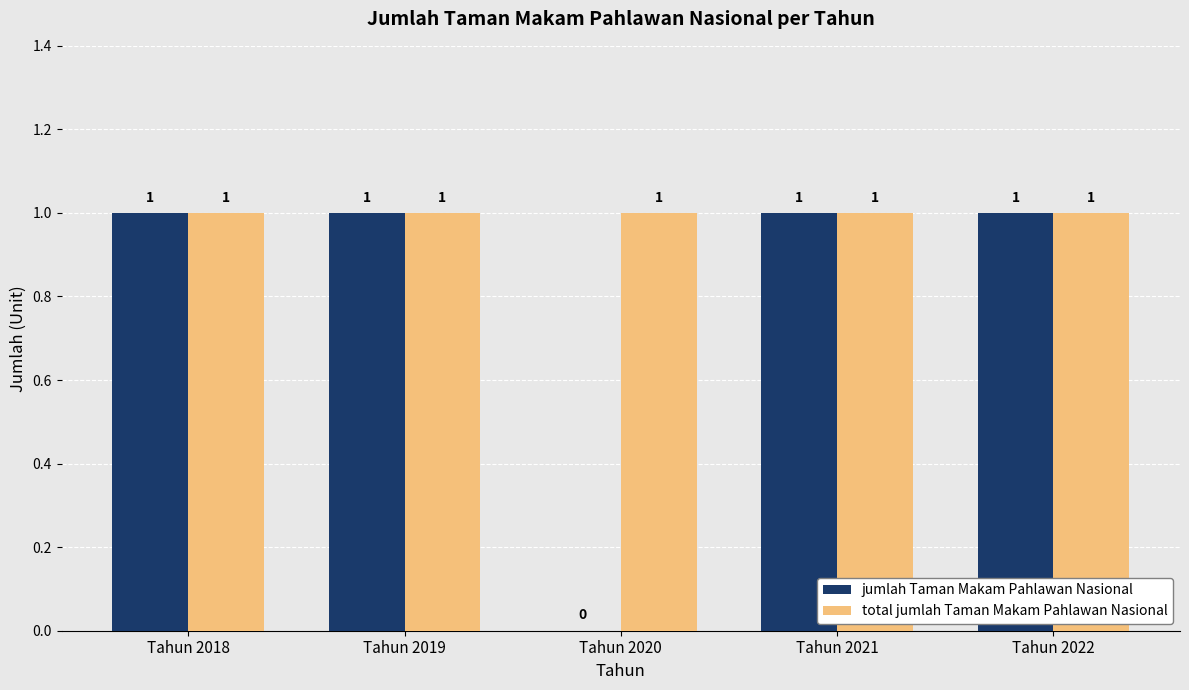

True or false: total jumlah Taman Makam Pahlawan Nasional has a value of 1 at Tahun 2022.

True